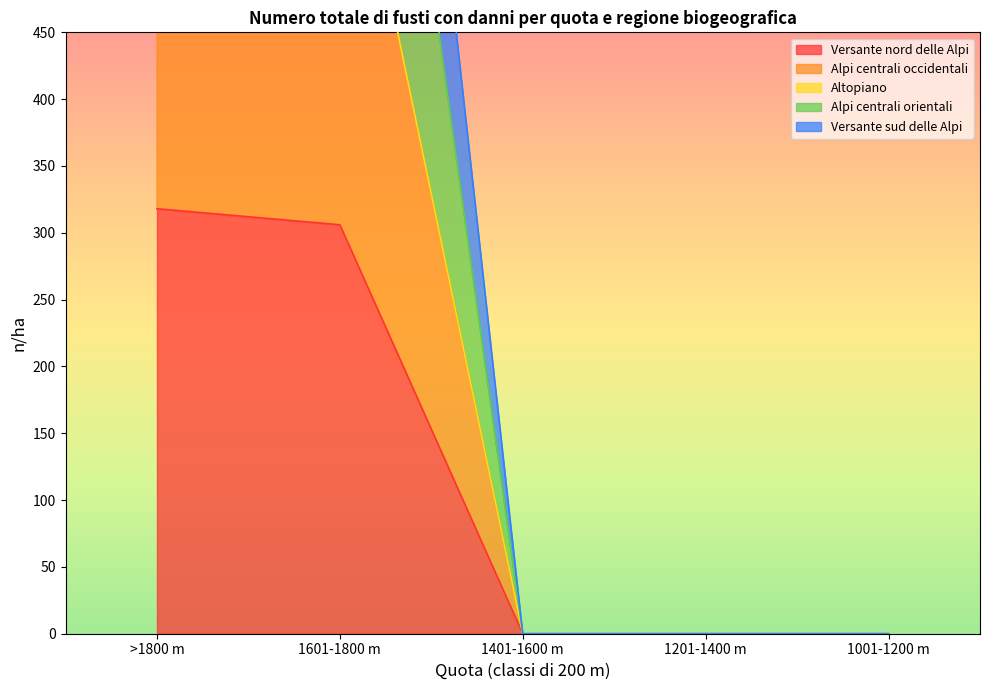

How many data points in Versante nord delle Alpi are above 0?

2